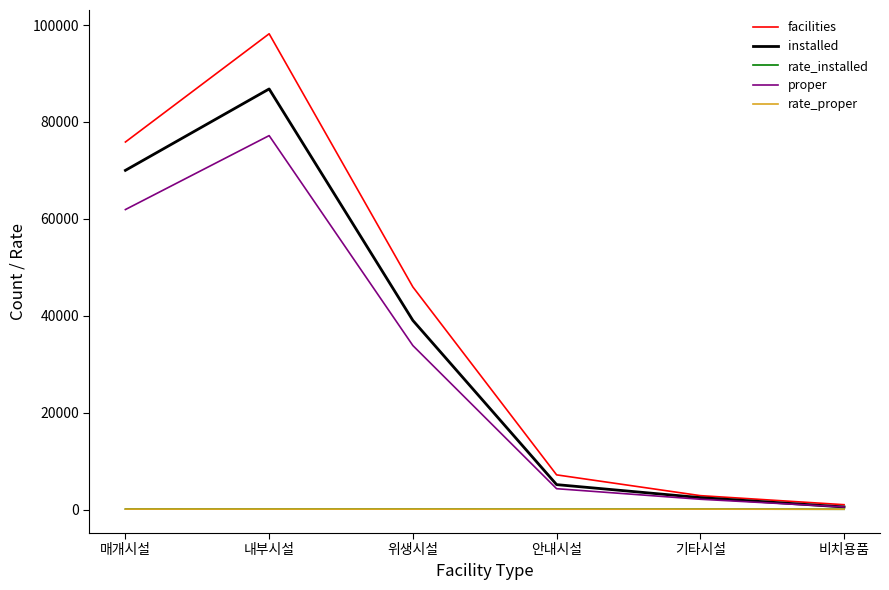

What is the sum of the facilities values at 안내시설 and 비치용품?

8145.0